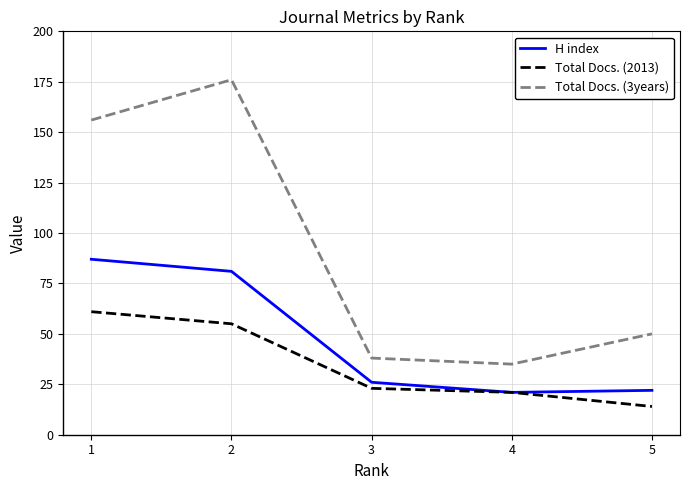

True or false: Total Docs. (2013) has a value of 11 at 4.

False